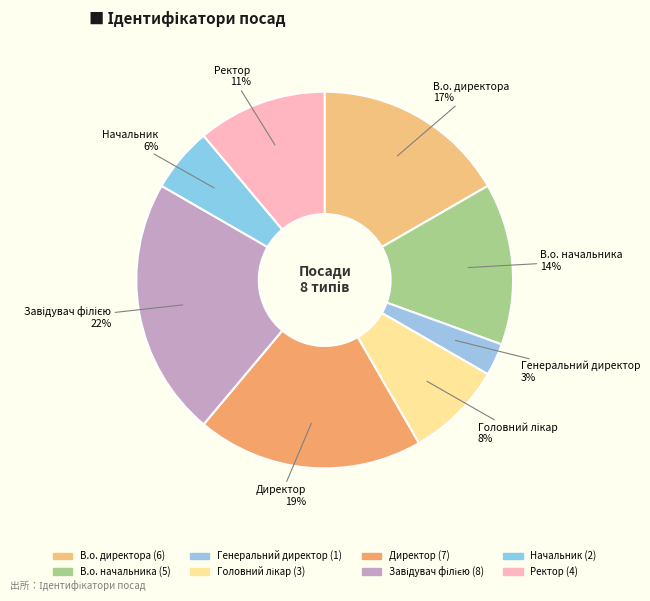

How many segments does this pie chart have?

8